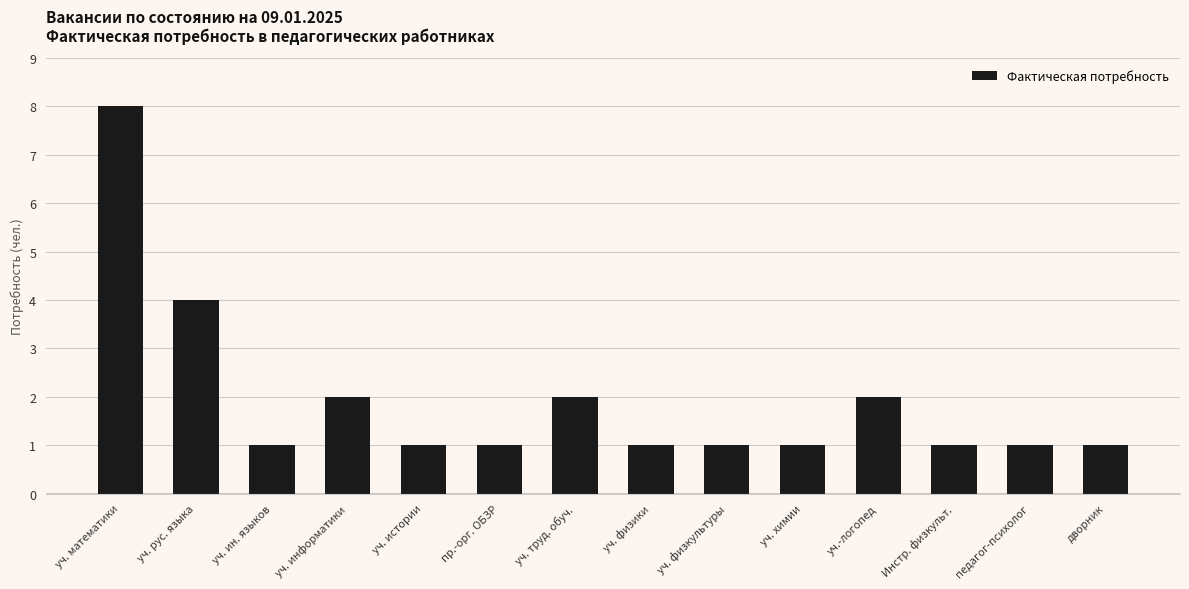

Reading right to left, what are all the values shown in this chart?

1	1	1	2	1	1	1	2	1	1	2	1	4	8